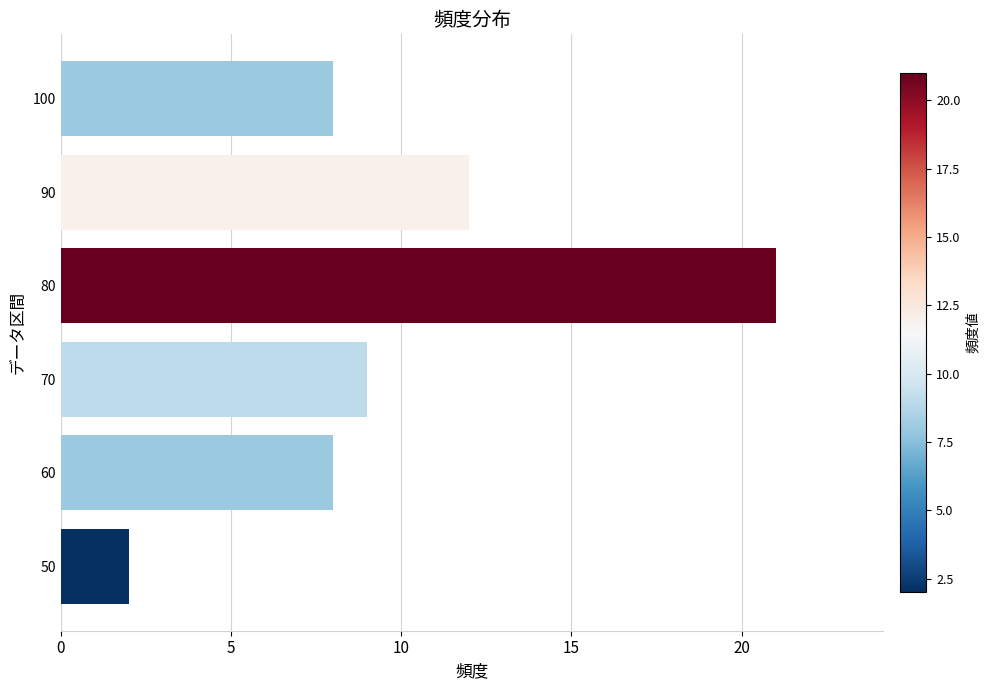

What is the ratio of the value at 90 to the value at 50?

6.0